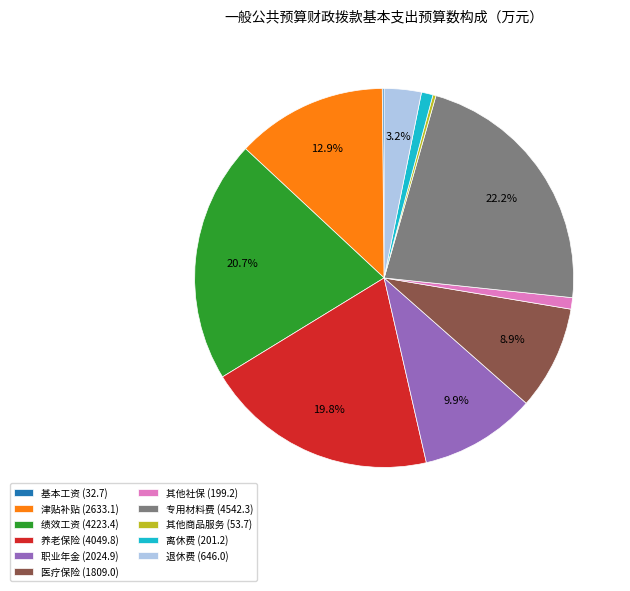

Between 津贴补贴 (2633.1) and 绩效工资 (4223.4), which is larger?

绩效工资 (4223.4)